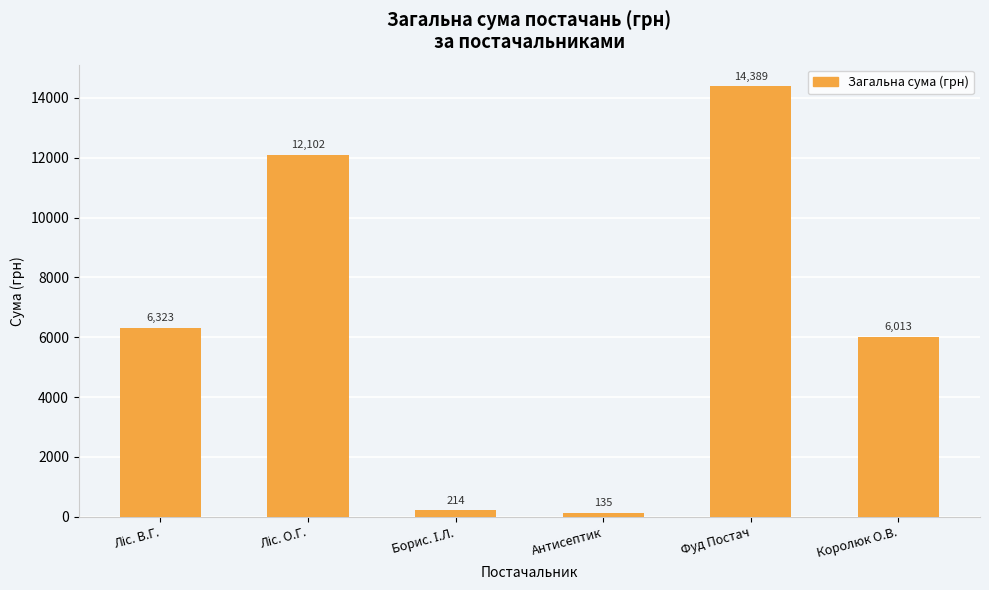

What is the average value?

6529.3